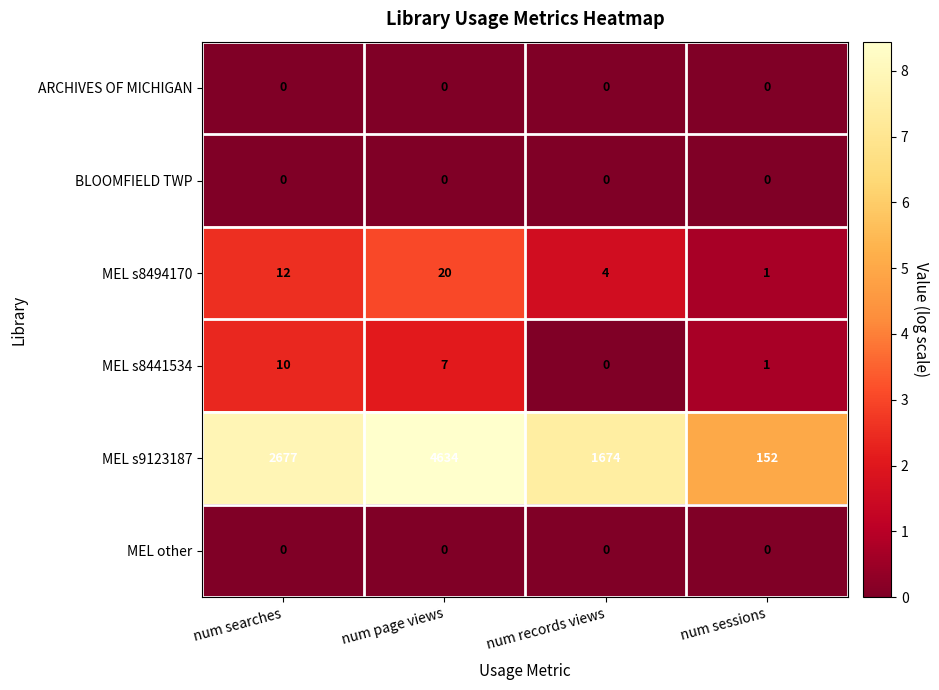

The MEL s9123187 series shows 1674 at num records views. True or false?

True